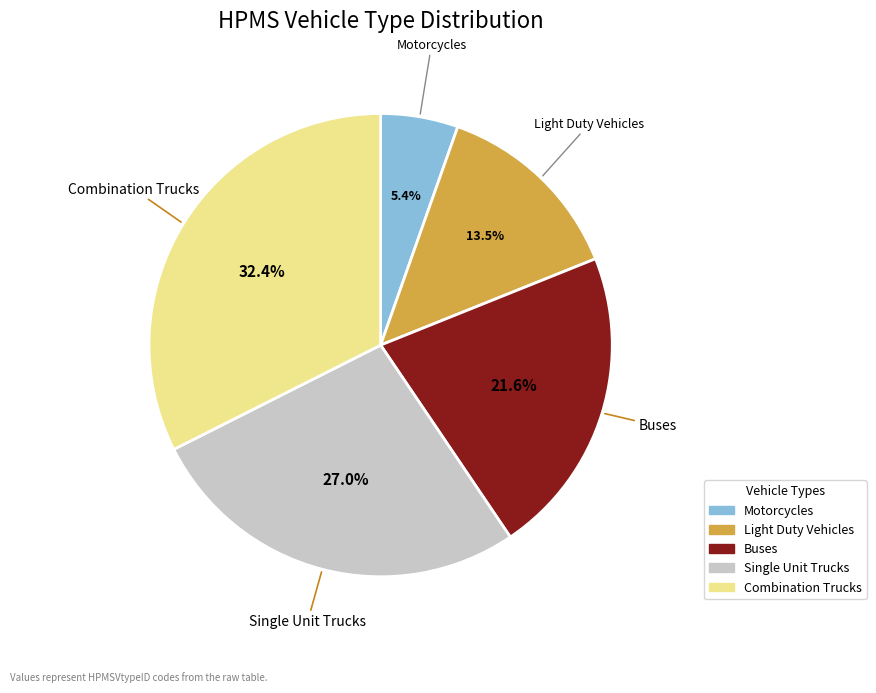

Is there a majority slice in this chart?

No